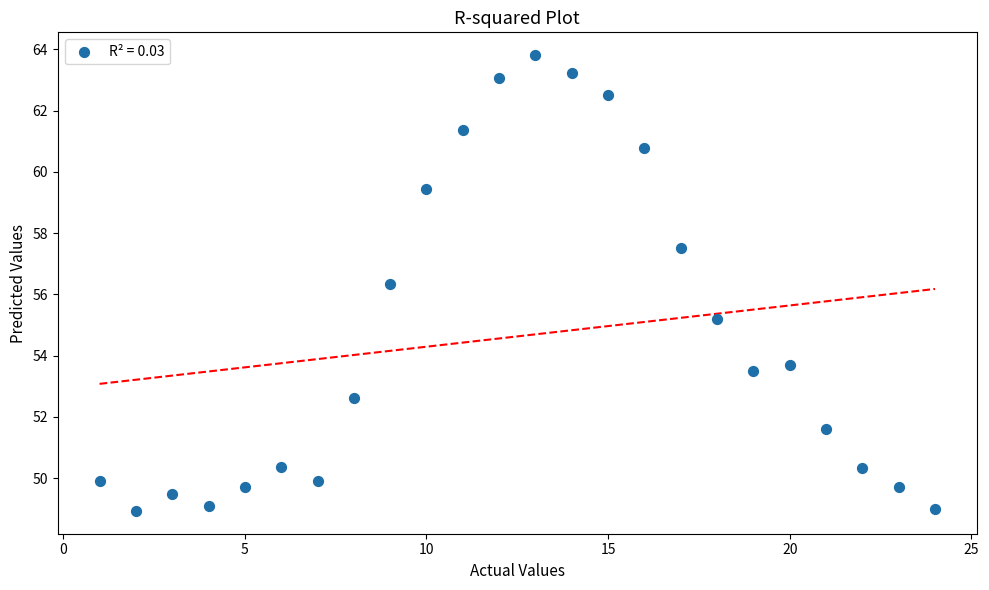

What Y value in the scatter plot is closest to 56?

56.3